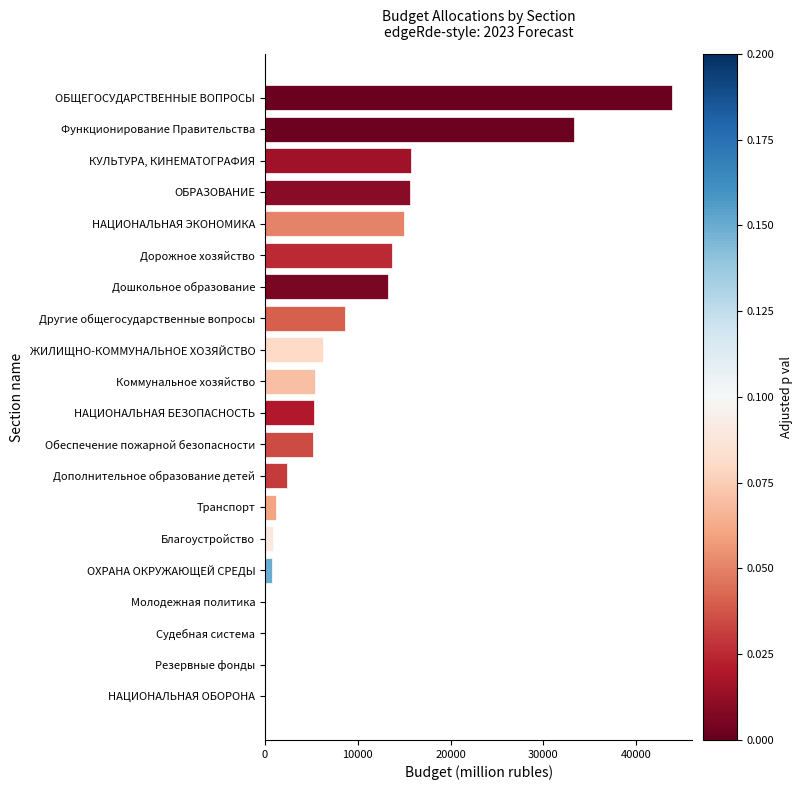

Approximately how many times larger is the value at Обеспечение пожарной безопасности compared to Коммунальное хозяйство?

1.0